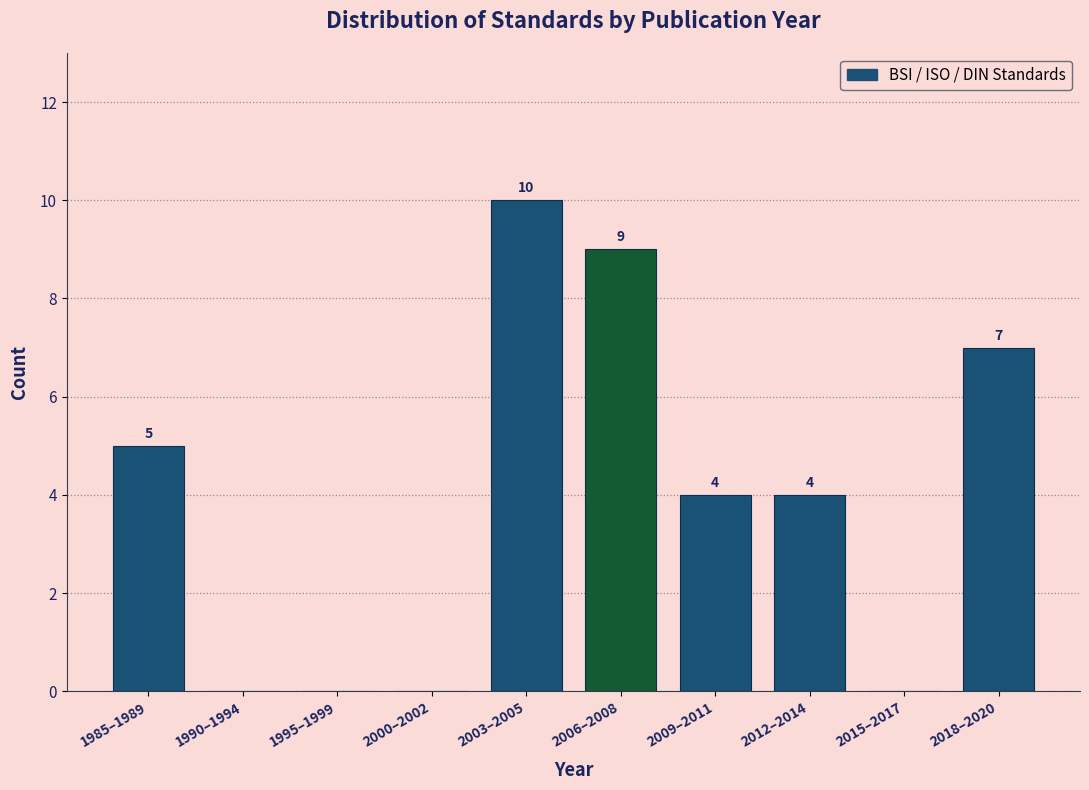

Reading left to right, what are all the values shown in this chart?

1985–1989=5	1990–1994=0	1995–1999=0	2000–2002=0	2003–2005=10	2006–2008=9	2009–2011=4	2012–2014=4	2015–2017=0	2018–2020=7